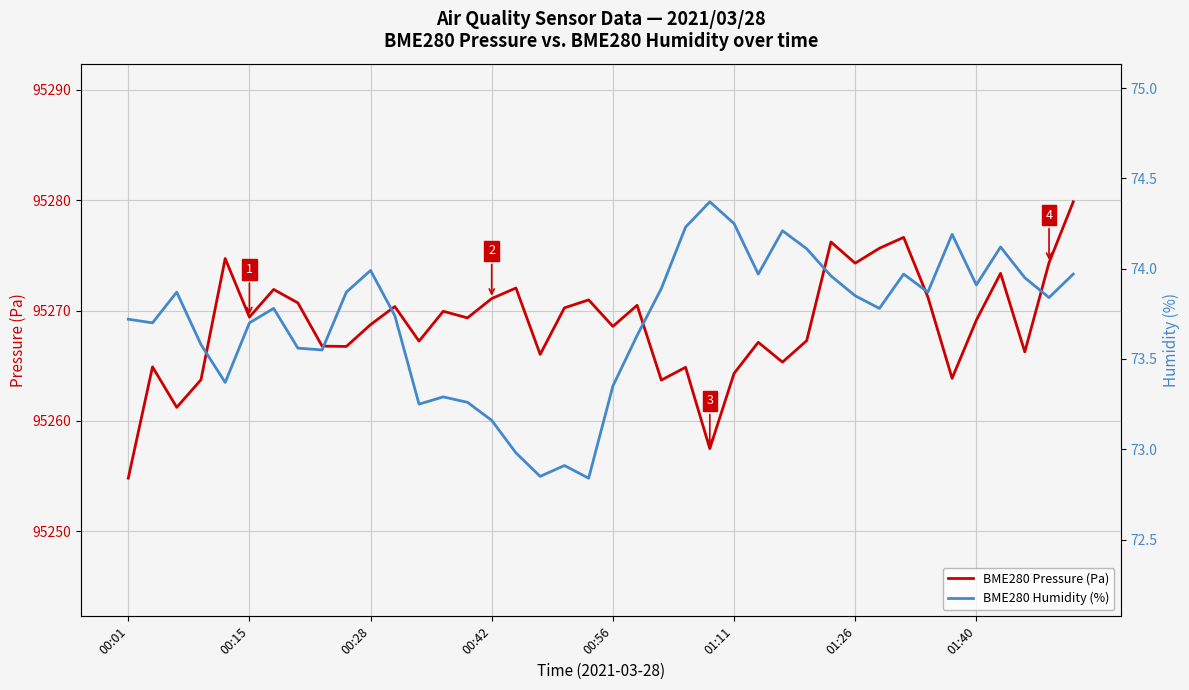

How many lines are shown in the chart?

2